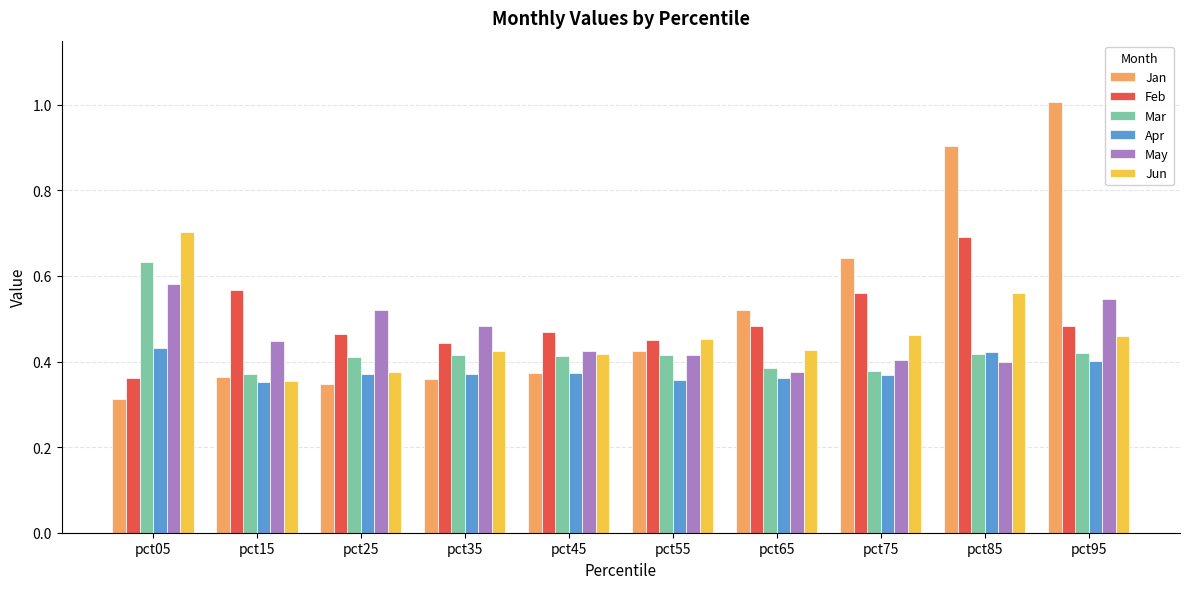

Which category has the lowest value across all series?

pct05